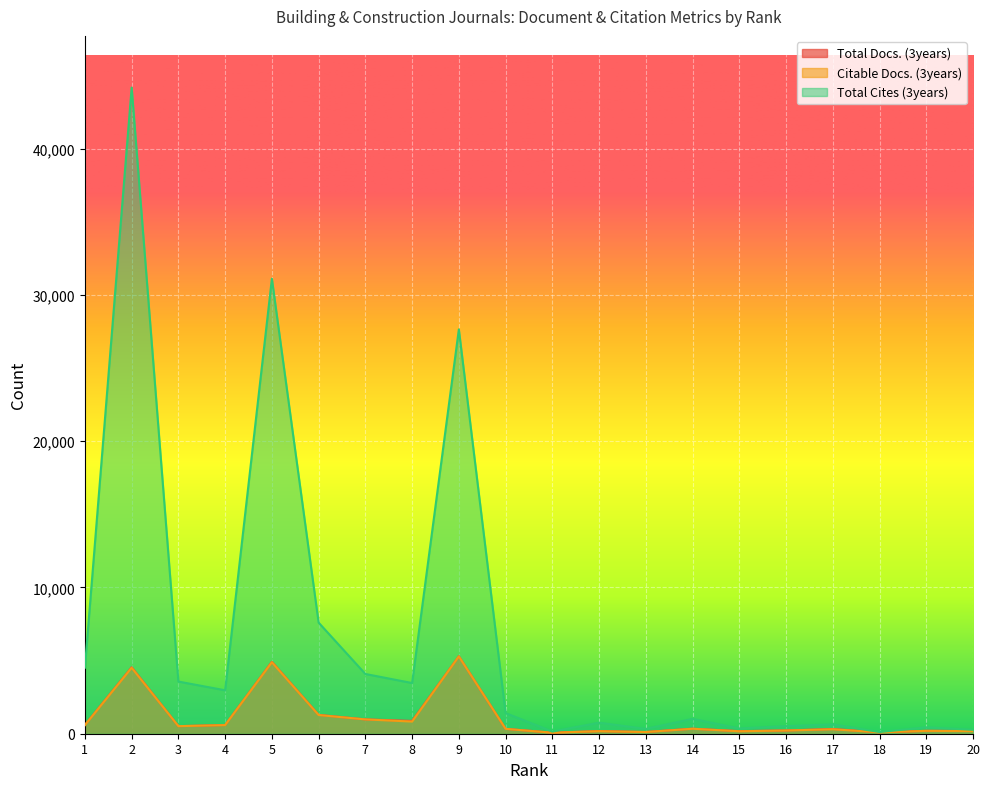

What is the difference between the highest and lowest values at 18?

18